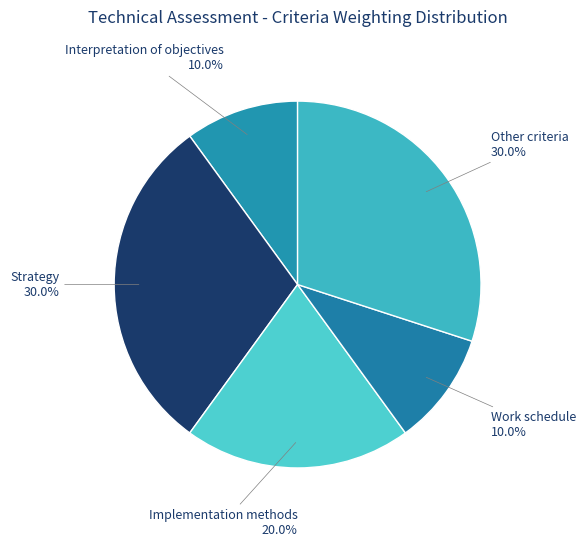

Is Strategy the majority of the pie?

No